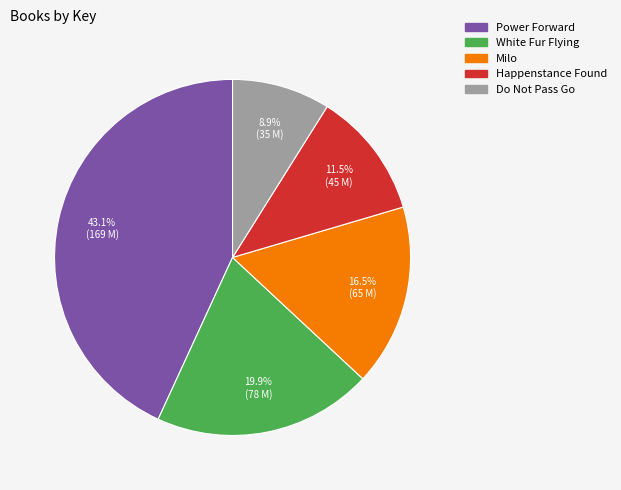

Which has a higher value, Milo or White Fur Flying?

White Fur Flying